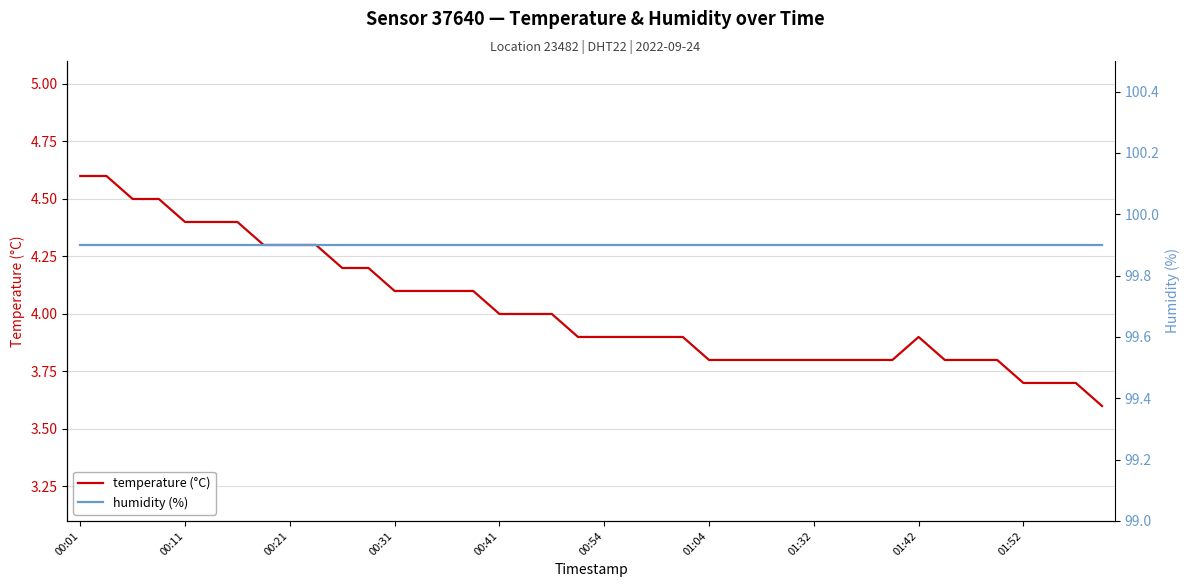

Read the humidity (%) value at 39.

99.9